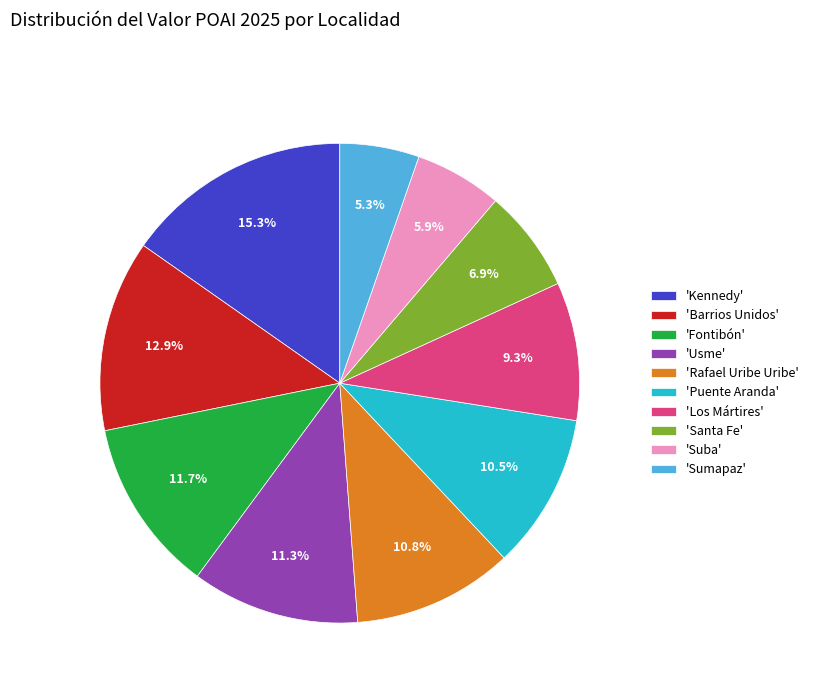

How many segments does this pie chart have?

10